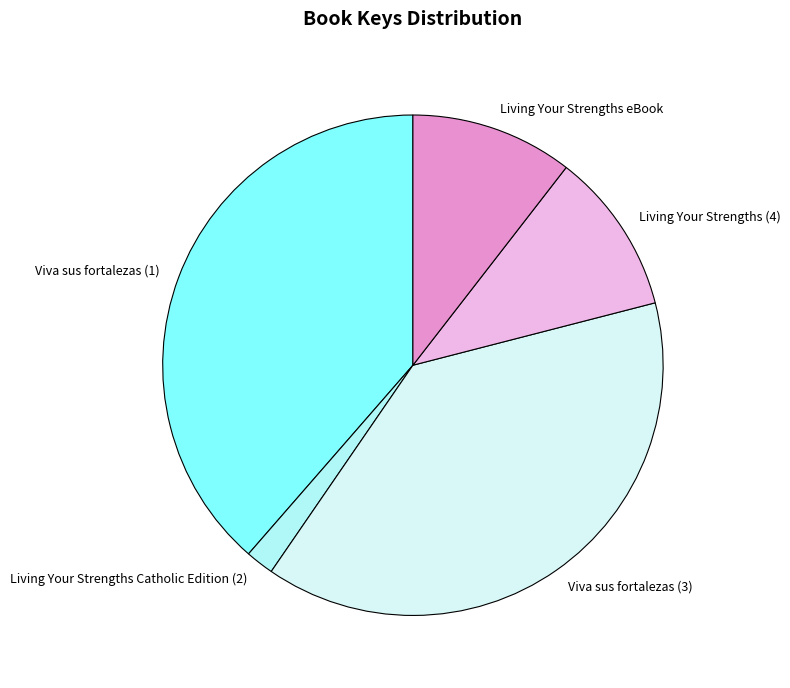

Is the sum of Living Your Strengths eBook and Living Your Strengths (4) greater than half?

No